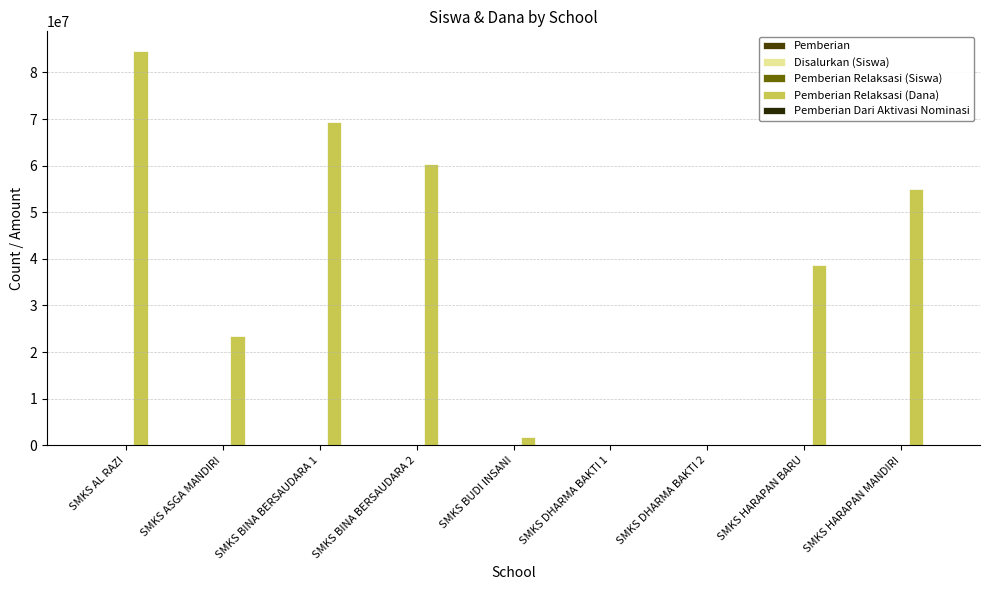

True or false: Disalurkan (Siswa) has a value of 5 at SMKS BUDI INSANI.

True